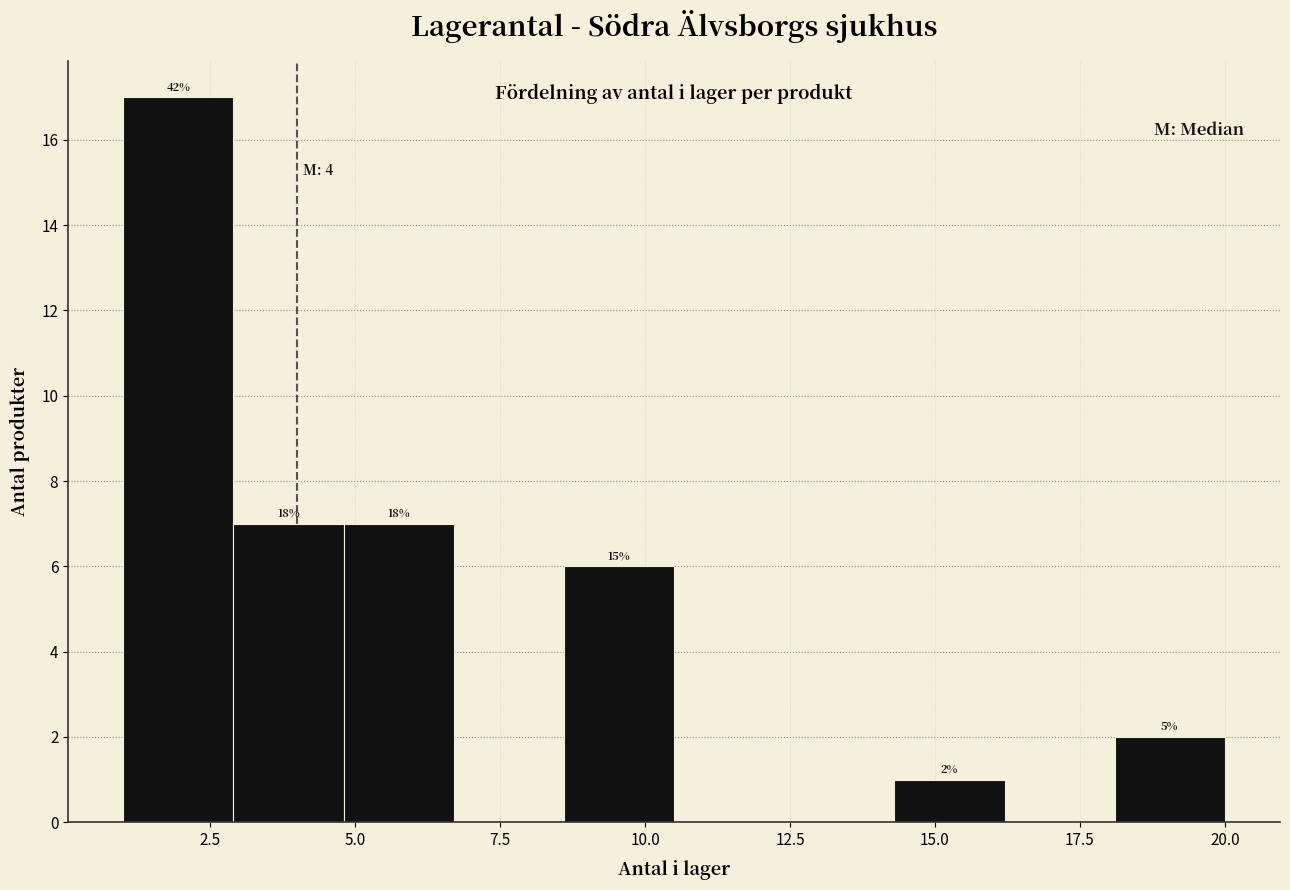

Read against the x-axis, roughly where is the centre of the tallest bar?

2.0